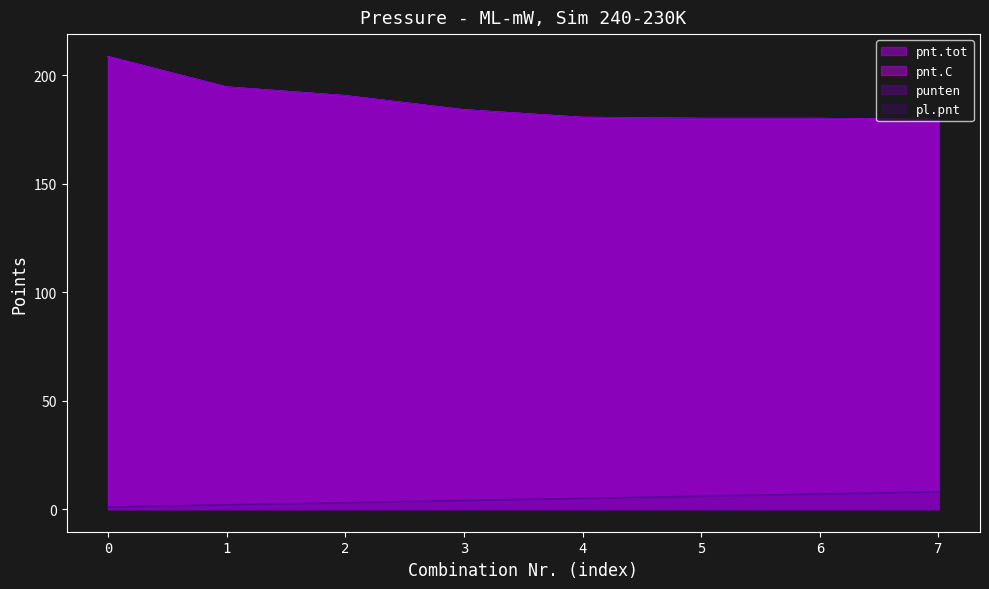

What is the maximum value shown in the chart?

208.5